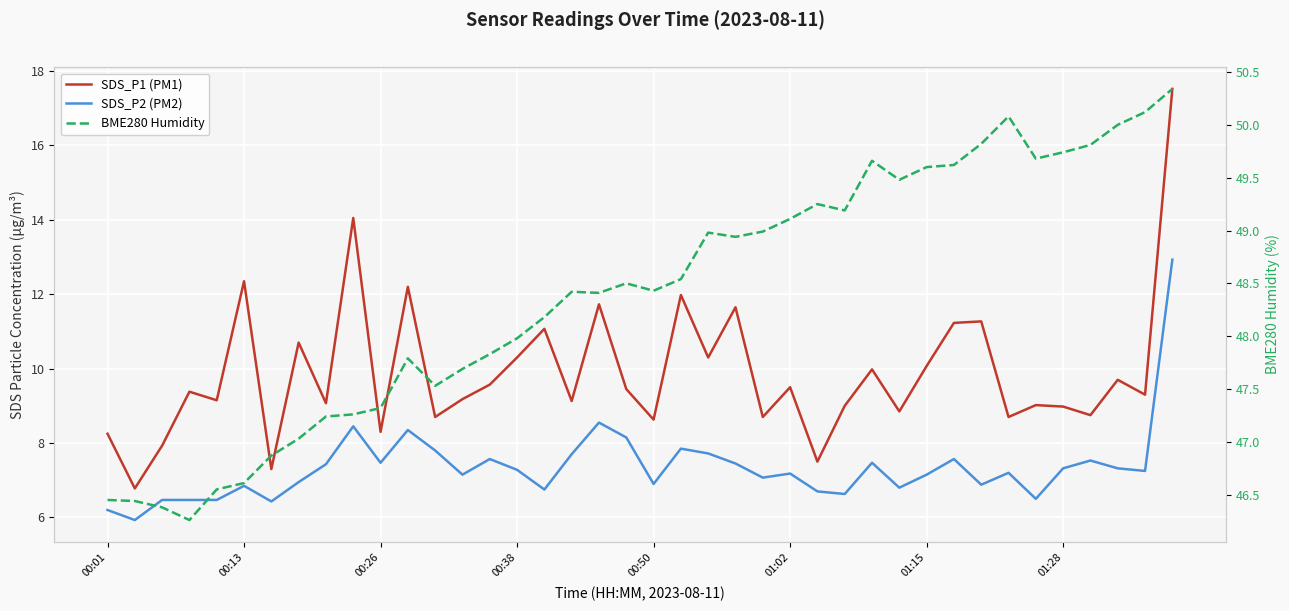

What is the total value across all series at 9?

69.8